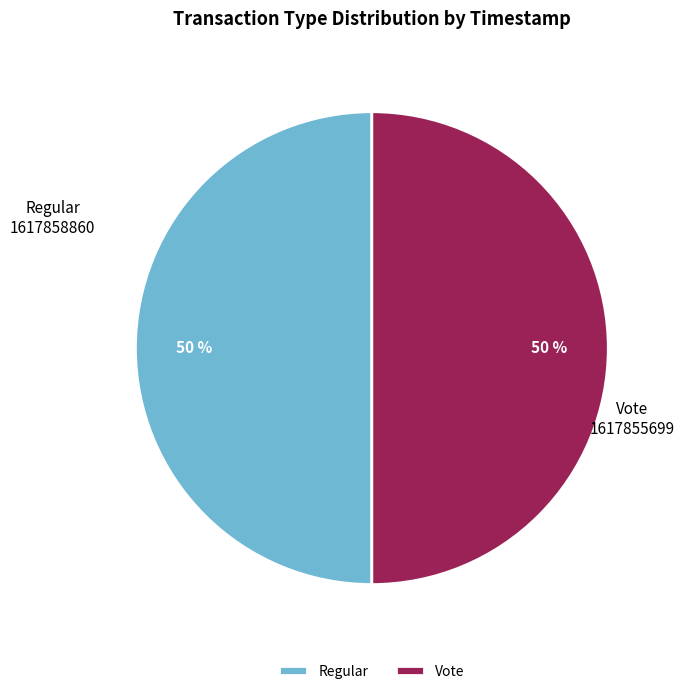

How many slices are in this pie chart?

2